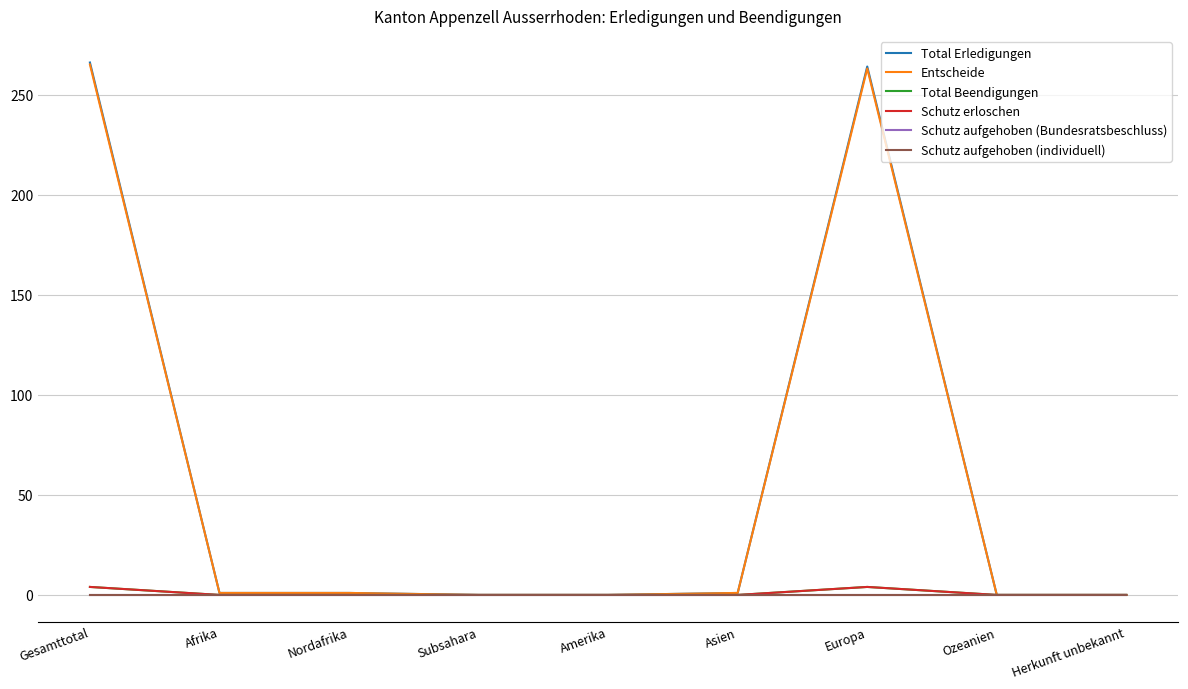

Does the chart have visible grid lines?

Yes